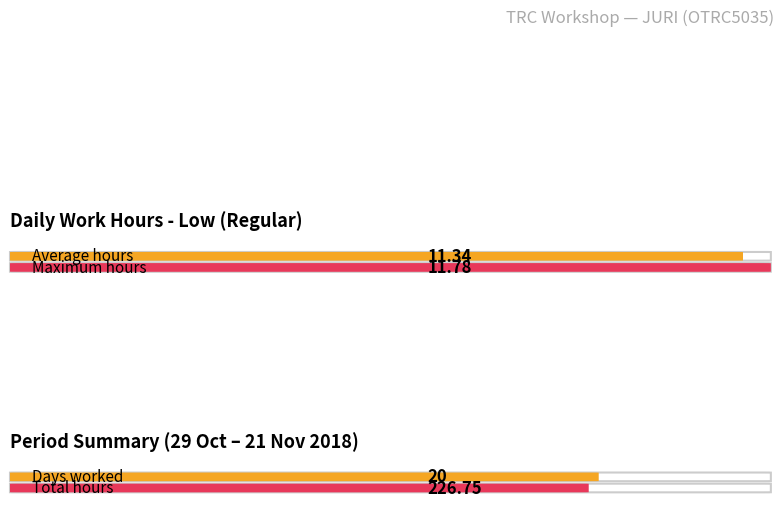

Between 14 and 10, which is larger?

14